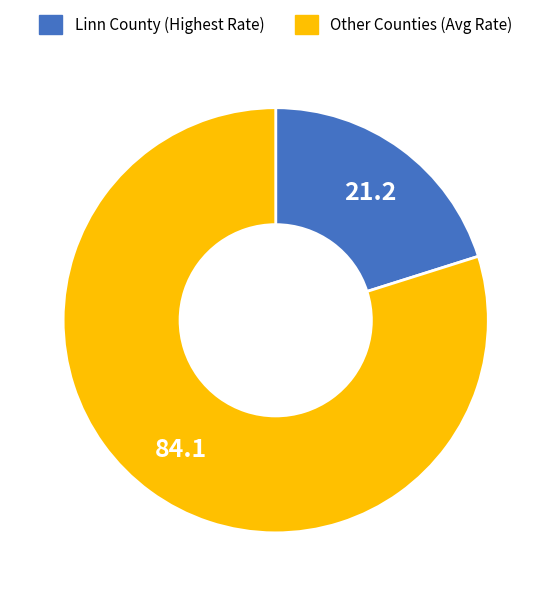

What is the smallest slice in the pie chart?

Linn County (Highest Rate)